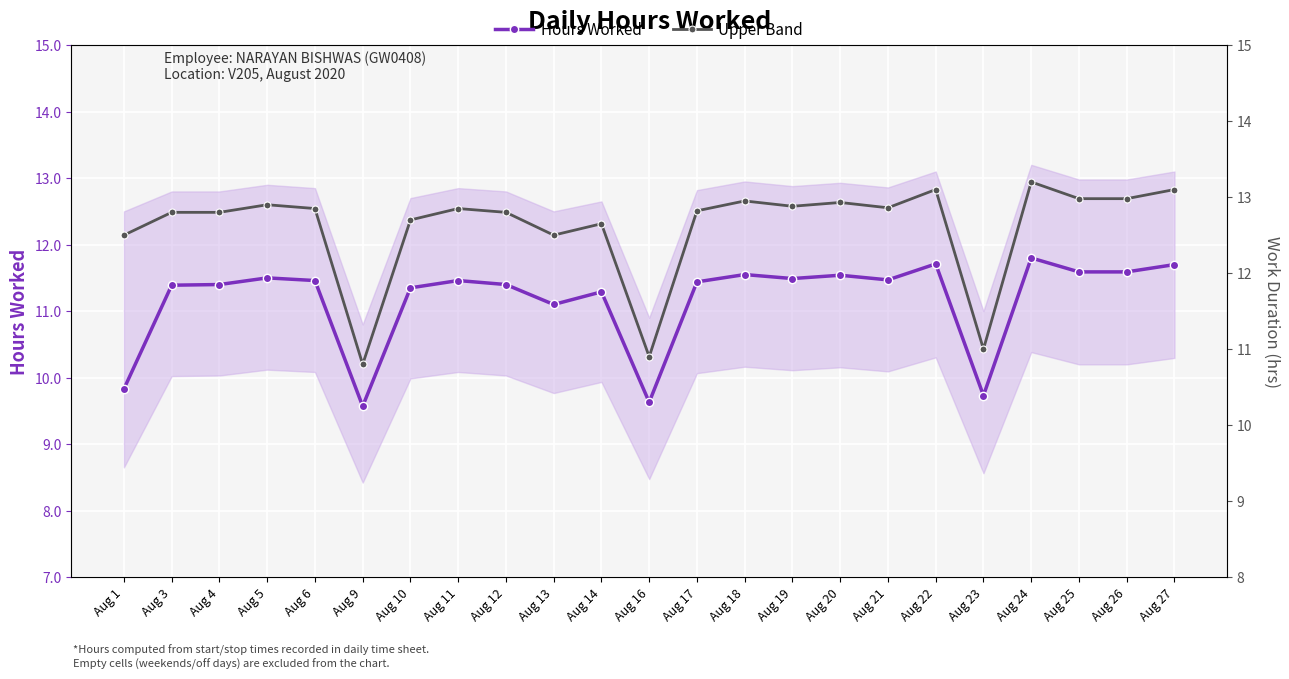

True or false: Hours Worked and Upper Band intersect in this chart.

False